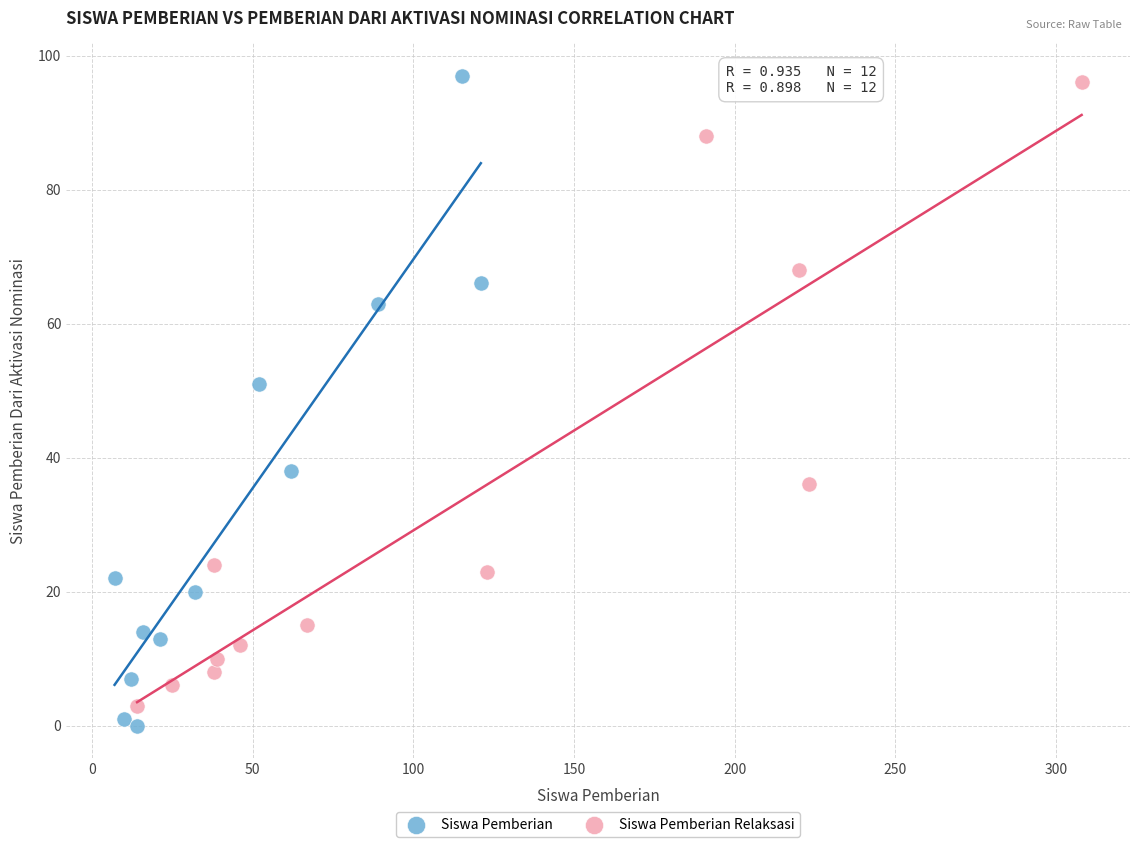

What are all the series names shown in the legend?

Siswa Pemberian, Siswa Pemberian Relaksasi